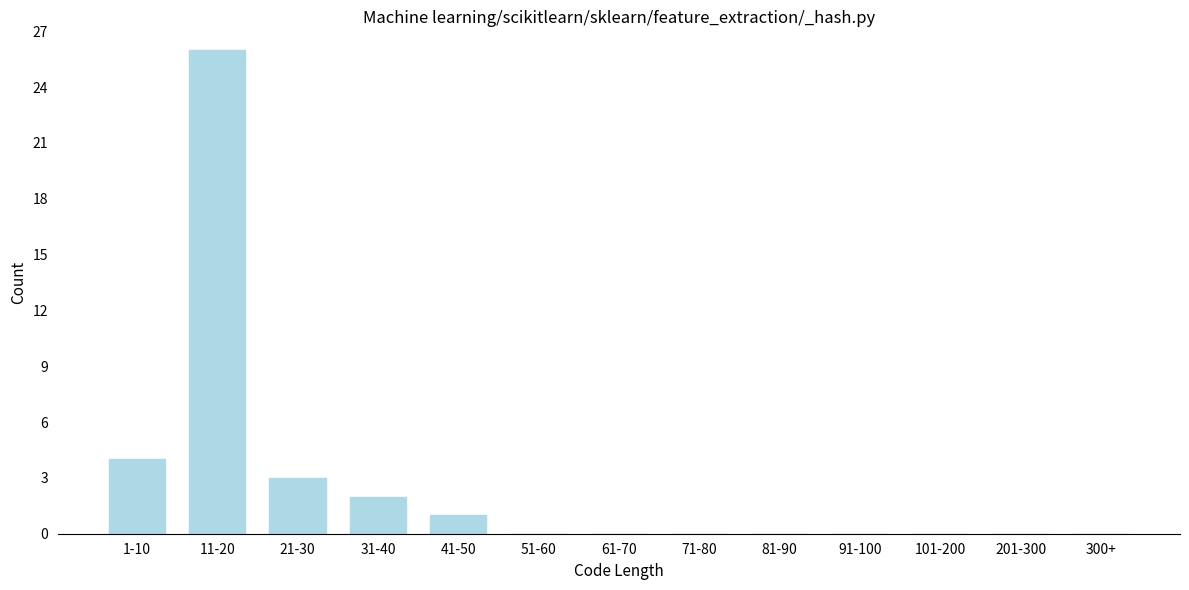

Reading left to right, what are all the values shown in this chart?

1-10=4	11-20=26	21-30=3	31-40=2	41-50=1	51-60=0	61-70=0	71-80=0	81-90=0	91-100=0	101-200=0	201-300=0	300+=0